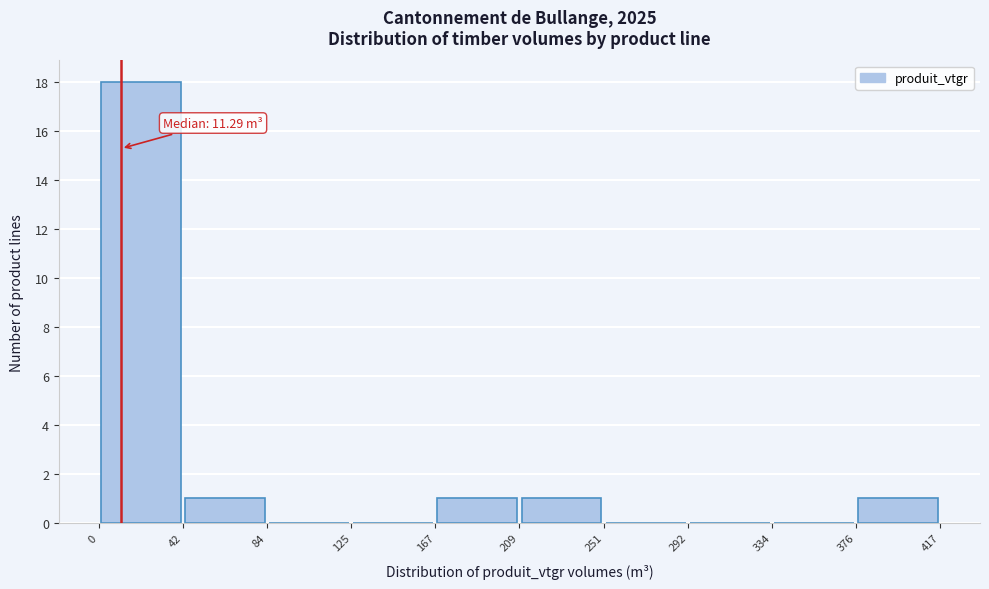

Over which range of the x-axis is the bar tallest?

0 to 42